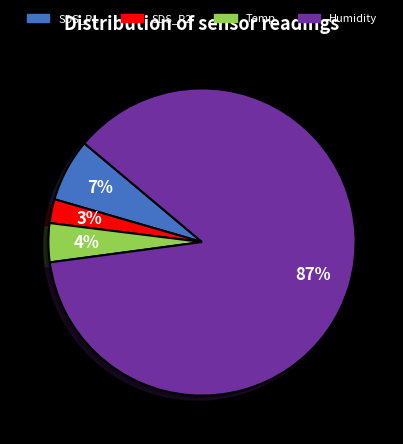

Do SDS_P1 and Humidity together represent more than half of the pie?

Yes